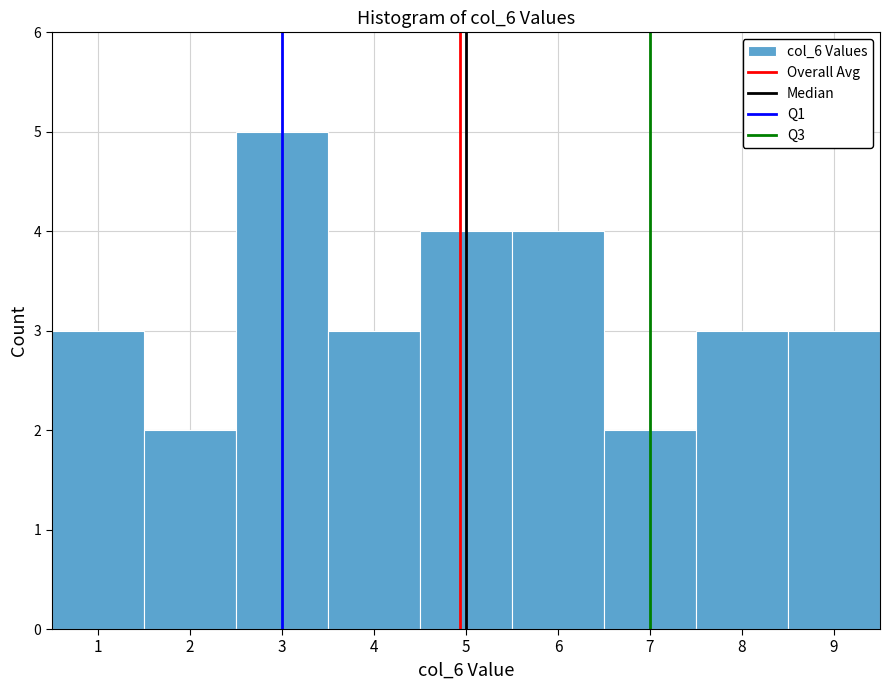

Which range on the x-axis has the tallest bar?

2.5 to 3.5